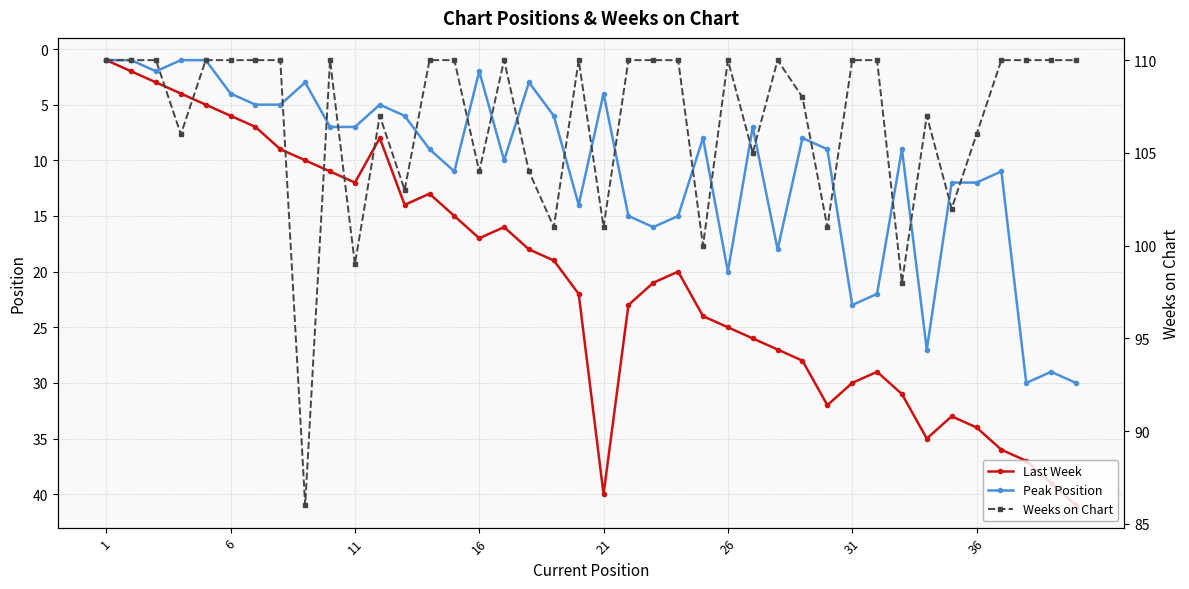

How many categories are shown in the chart?

40